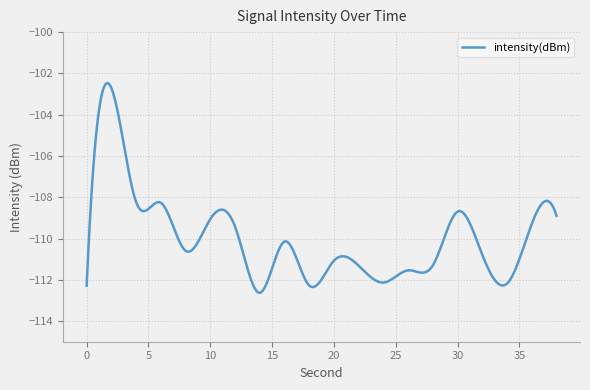

What is the maximum value shown in the chart?

-102.5